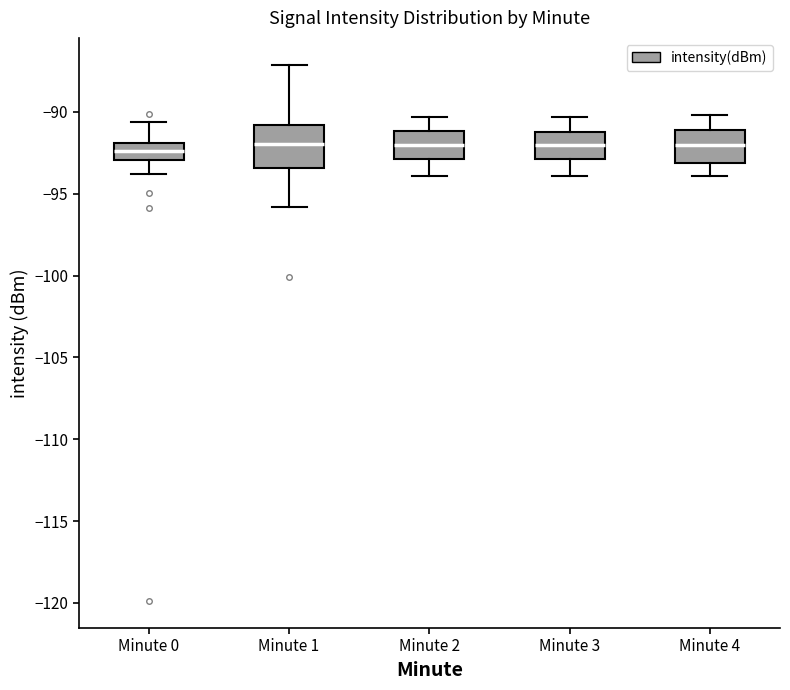

Reading left to right, transcribe this box plot: for each box, give where its median line is, the range the box spans, and where its two whiskers end, as read against the y-axis. The values are not printed on the chart, so give them approximately, as read against the axis.

Minute 0: median -92.5, box -93.0 to -92.0, whiskers -94.0 to -90.5
Minute 1: median -92.0, box -93.5 to -91.0, whiskers -96.0 to -87.0
Minute 2: median -92.0, box -93.0 to -91.0, whiskers -94.0 to -90.5
Minute 3: median -92.0, box -93.0 to -91.0, whiskers -94.0 to -90.5
Minute 4: median -92.0, box -93.0 to -91.0, whiskers -94.0 to -90.0